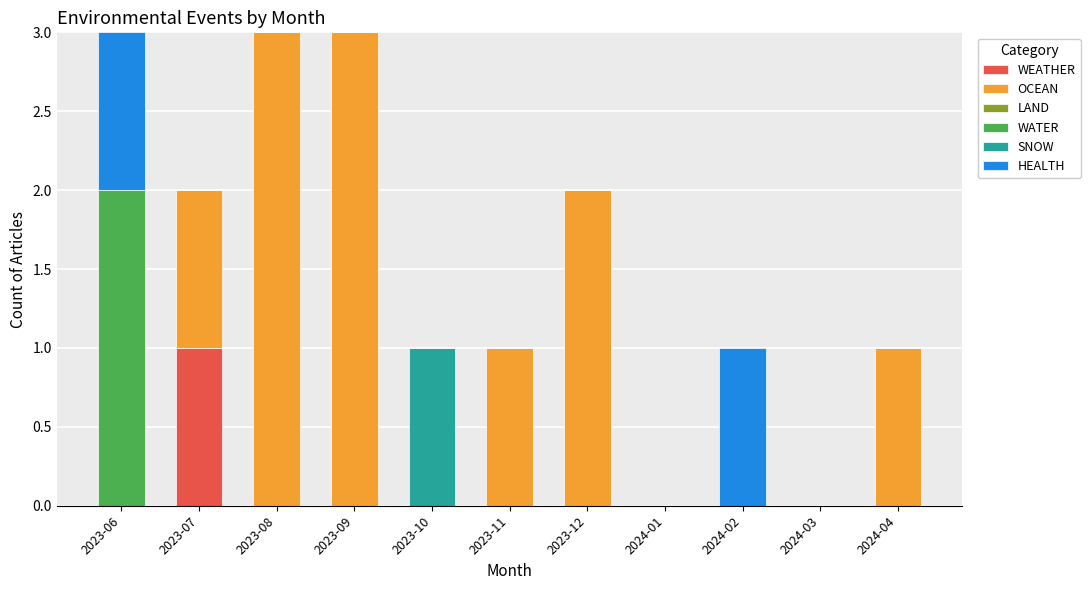

True or false: WEATHER has a value of 1 at 2023-07.

True